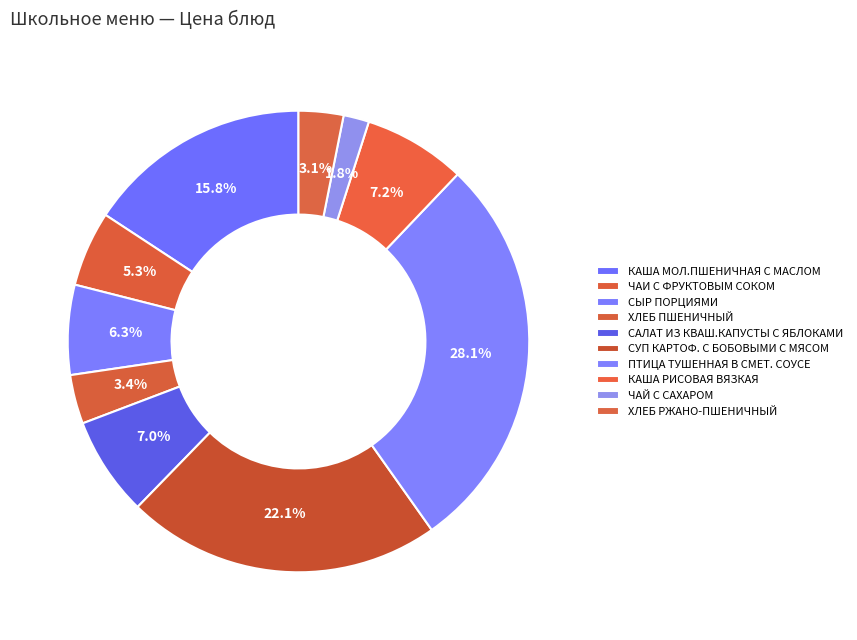

Count the number of slices in the pie.

10